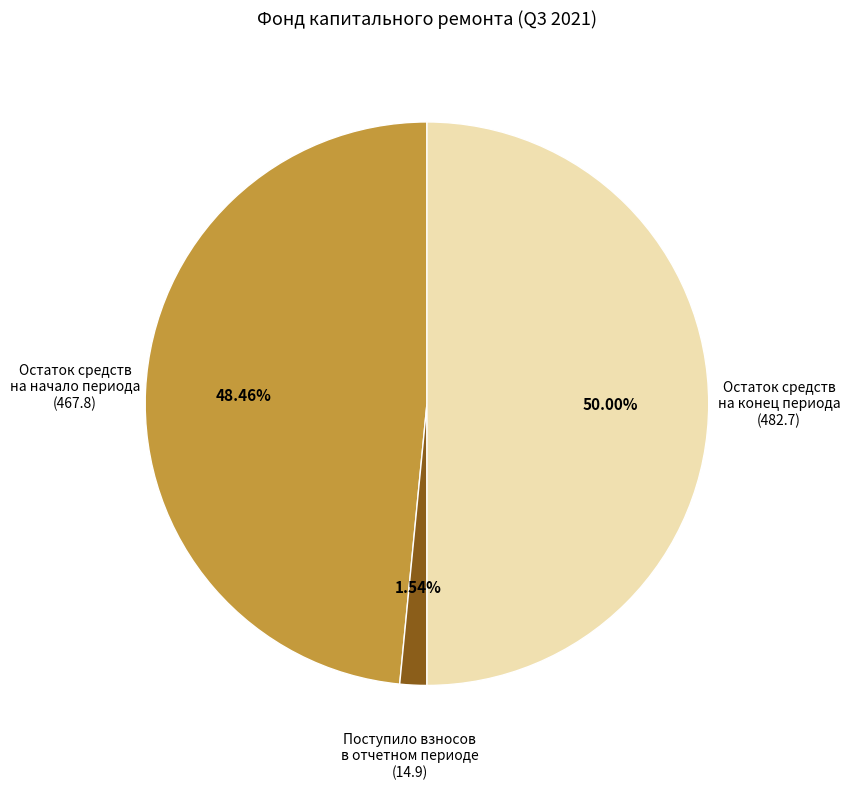

To the nearest percent, what is the difference between the largest and smallest slice percentages?

48%